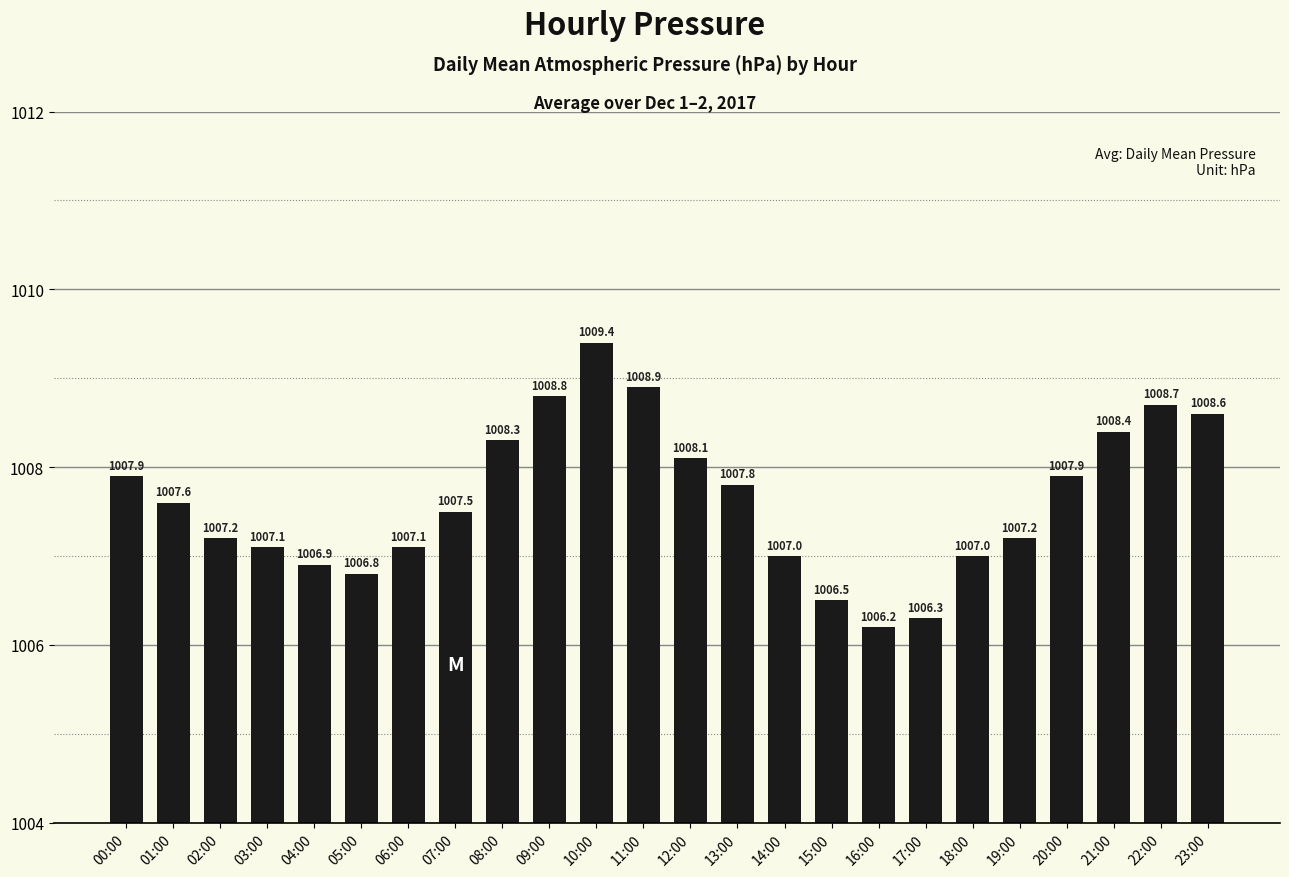

How many distinct data groups are displayed?

1